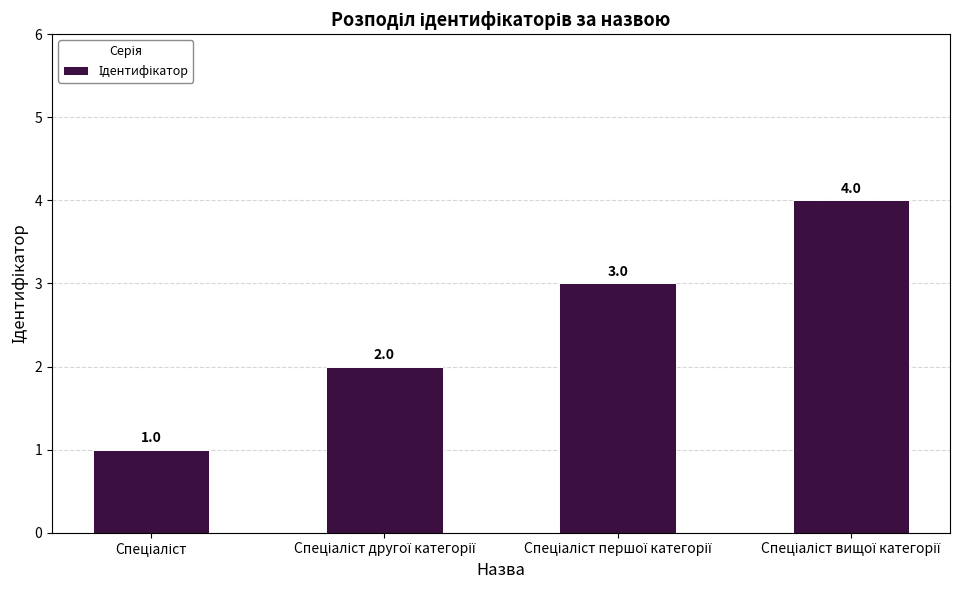

Reading left to right, extract all data points from this chart.

1	2	3	4